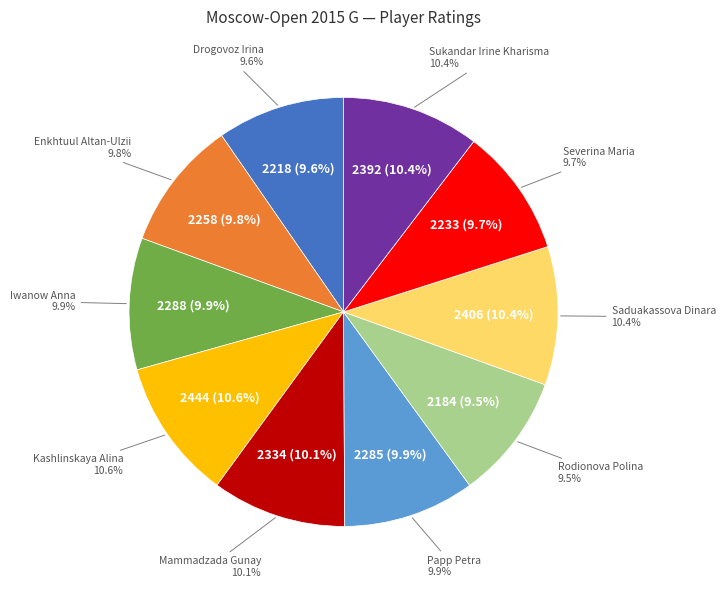

What percentage is the Iwanow Anna slice, to the nearest percent?

10%